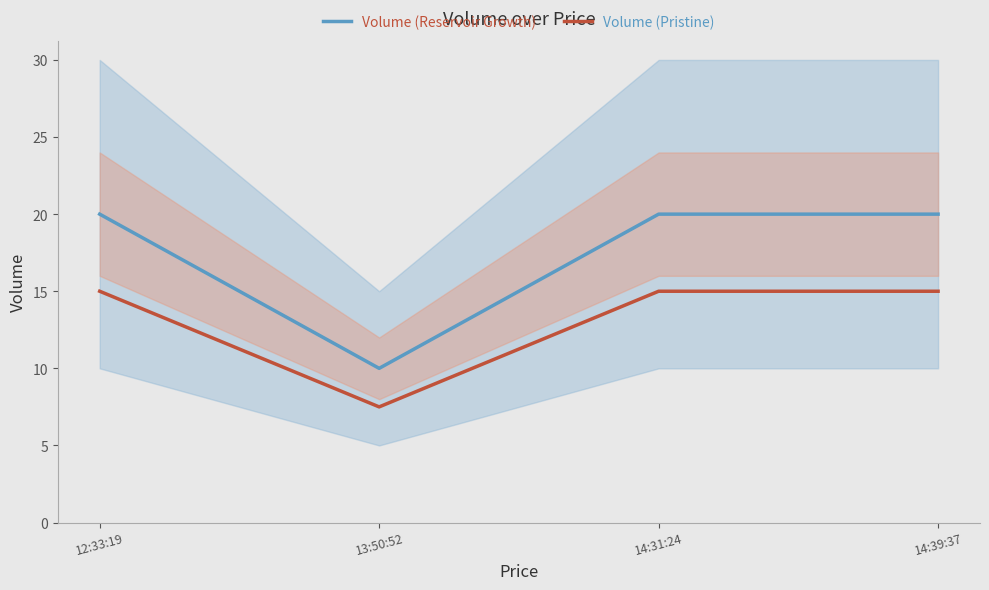

Which has a higher value, 14:31:24 or 14:39:37?

14:31:24